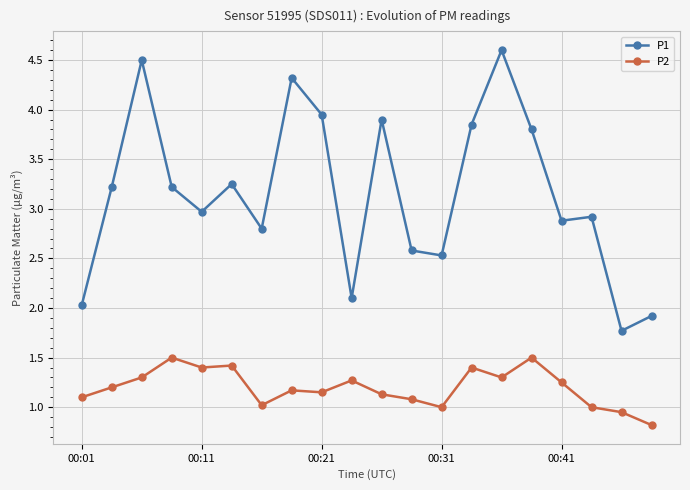

Count the number of categories in the chart.

20